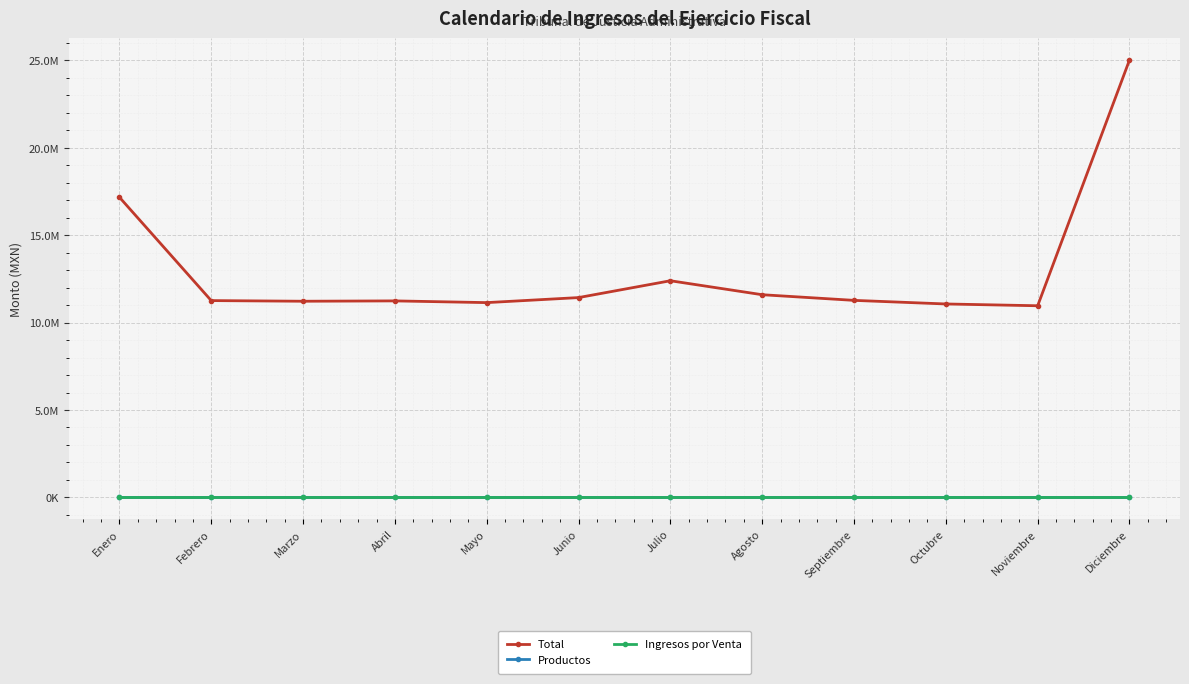

True or false: Total and Ingresos por Venta intersect in this chart.

False